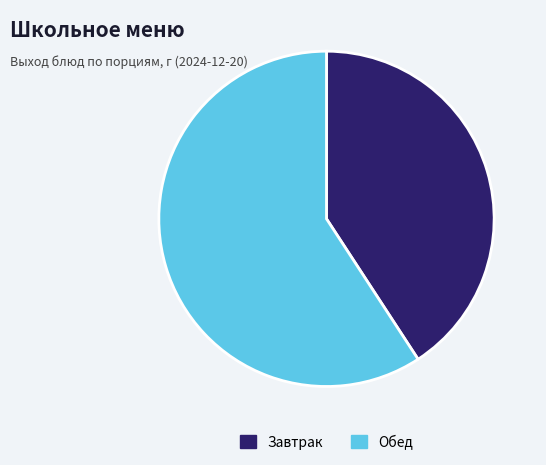

Count the number of slices in the pie.

2